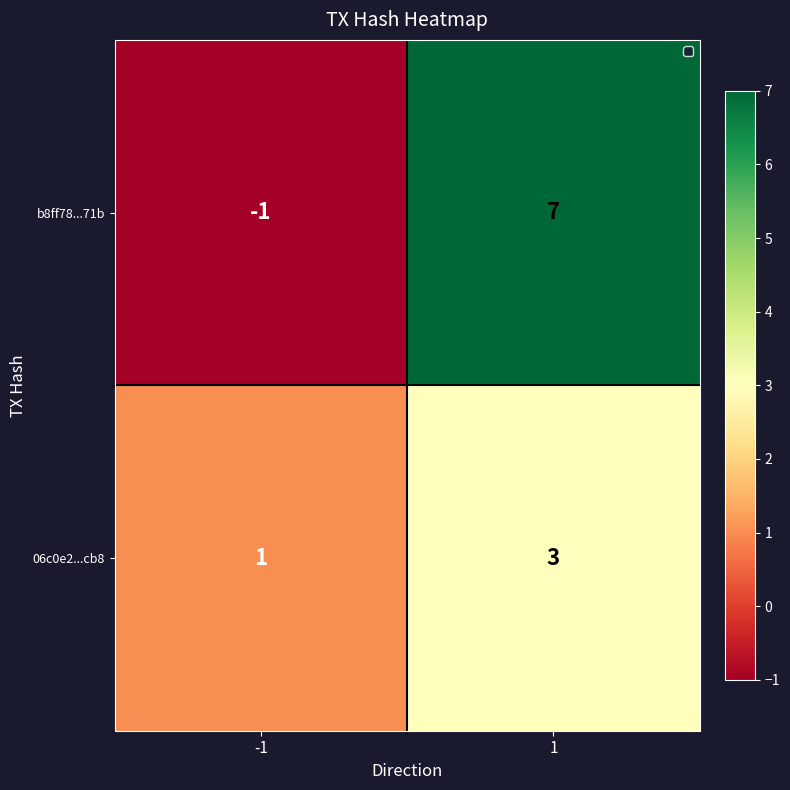

Reading left to right, transcribe all the data shown in this chart.

b8ff78...71b: -1	7
06c0e2...cb8: 1	3